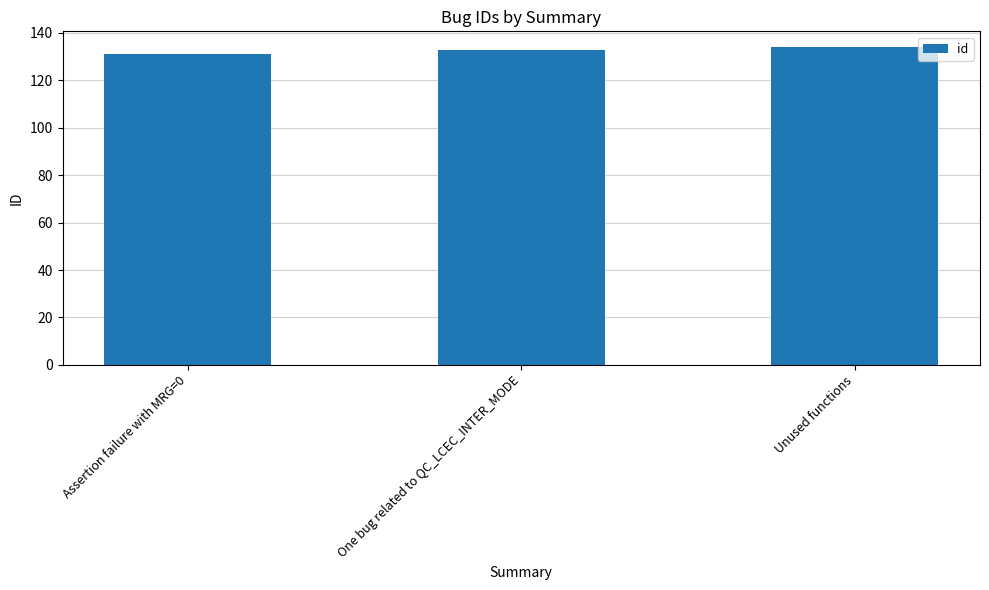

How many bars are there in total?

3